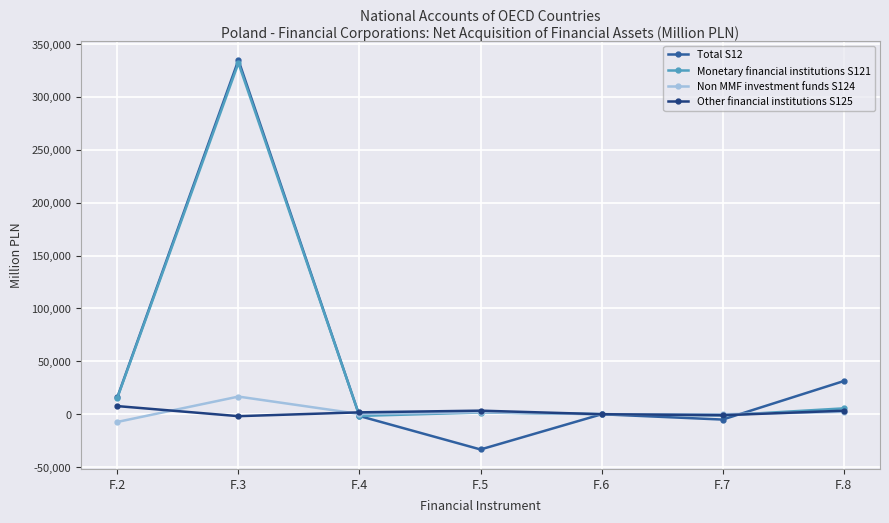

What is the sum of the Other financial institutions S125 values at F.2 and F.5?

10930